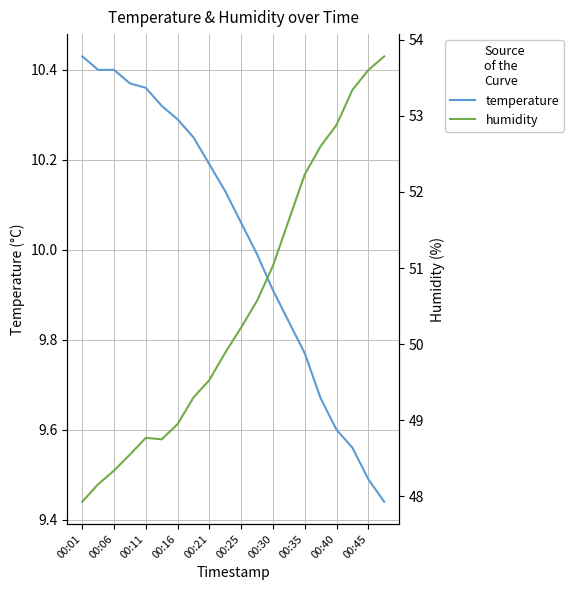

Is the value of humidity at 00:01 greater than the value of temperature at 15?

Yes